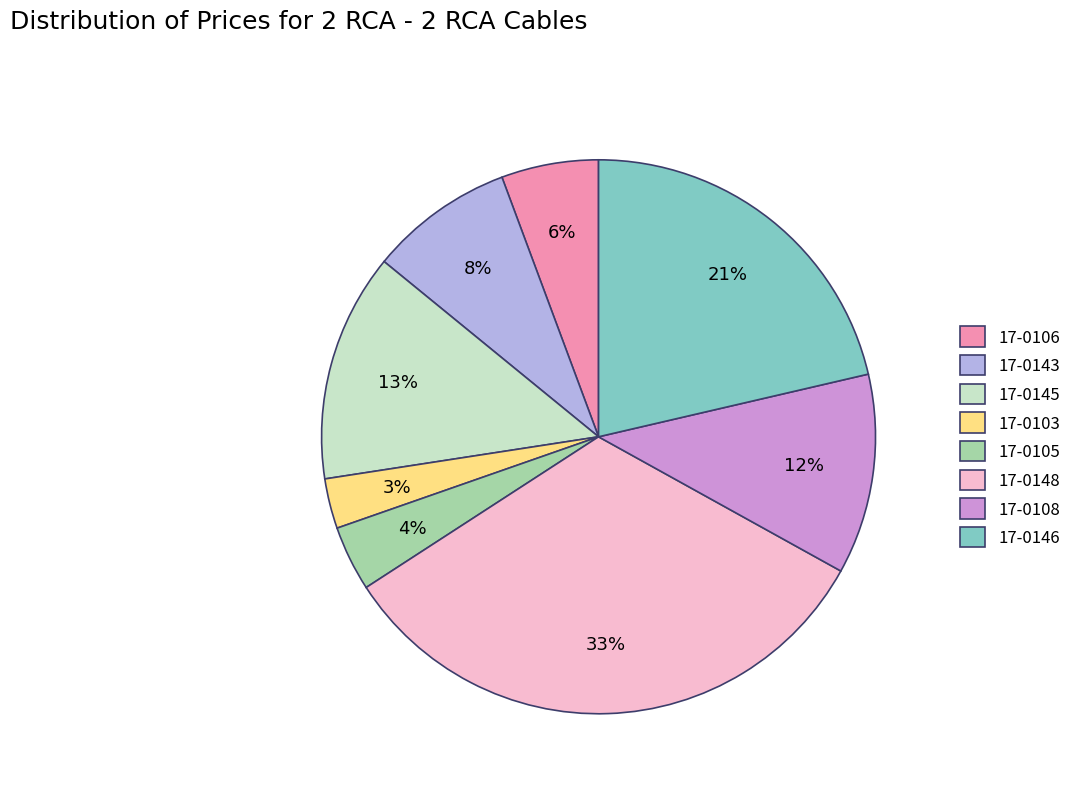

Is 17-0148 the majority of the pie?

No